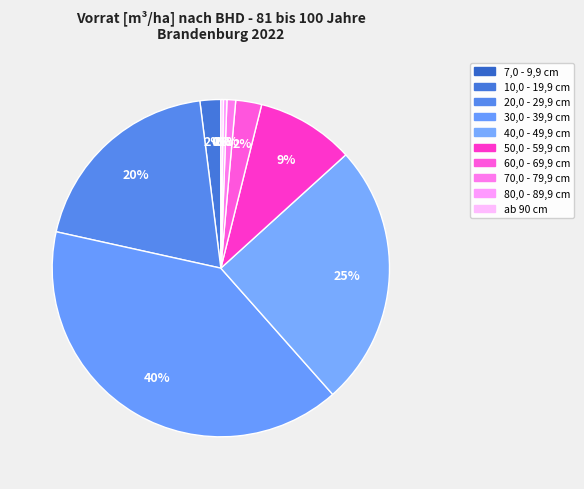

Which category has the smallest portion of the pie?

7,0 - 9,9 cm